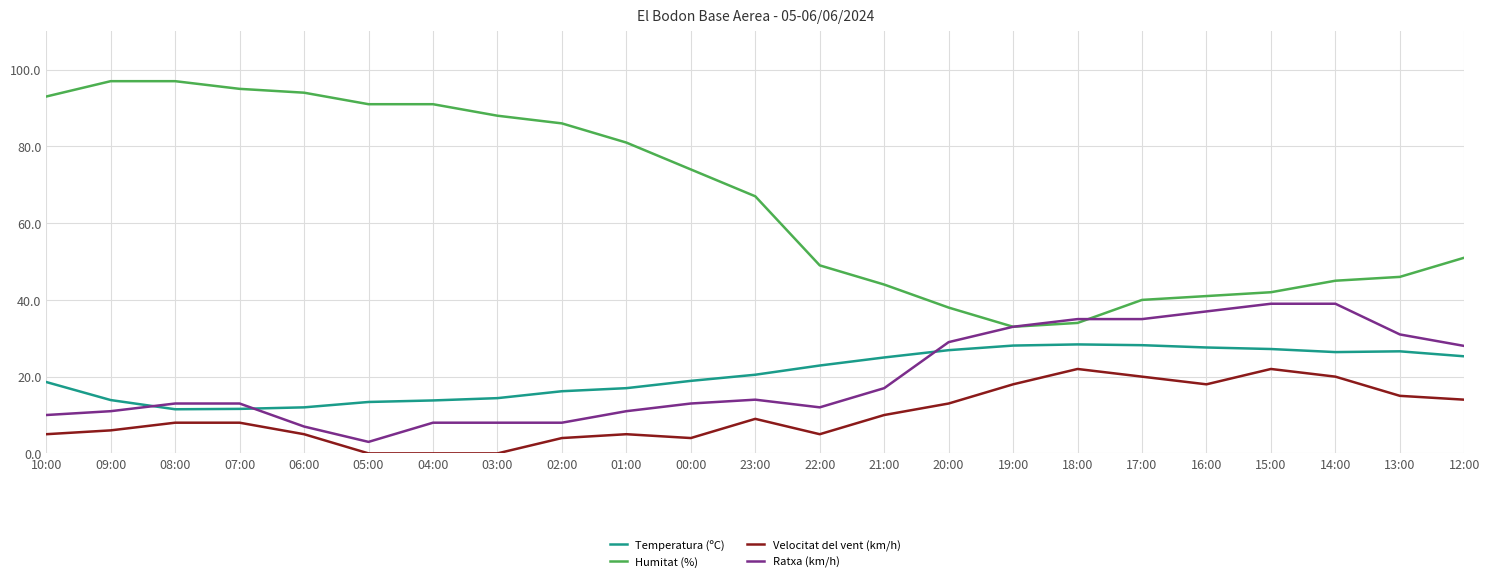

True or false: Velocitat del vent (km/h) and Temperatura (ºC) cross at least once.

False